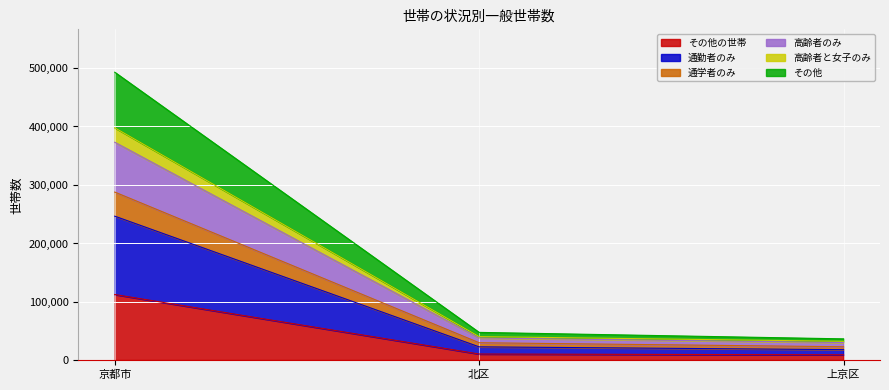

At which category is the sum across all series the highest?

京都市